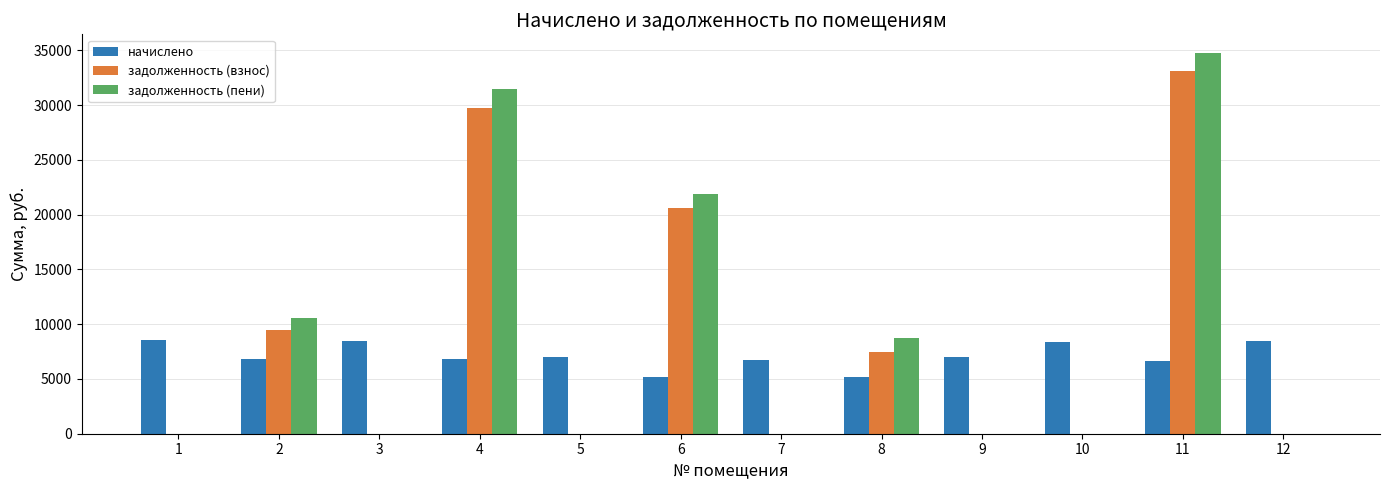

Does the chart contain stacked bars?

No